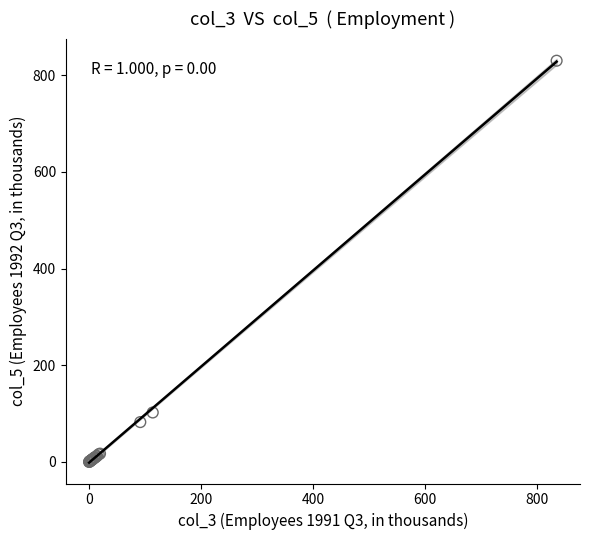

What Y value in the scatter plot is closest to 415?

102.4